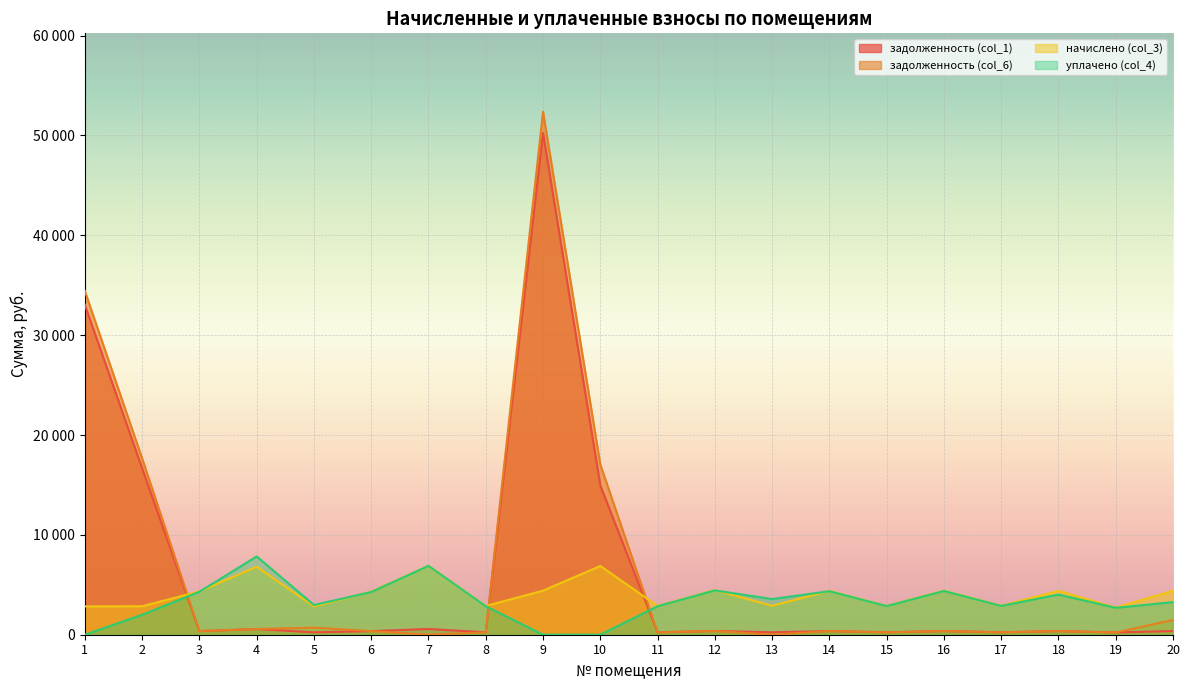

Where is the first local minimum for начислено (col_3)?

5